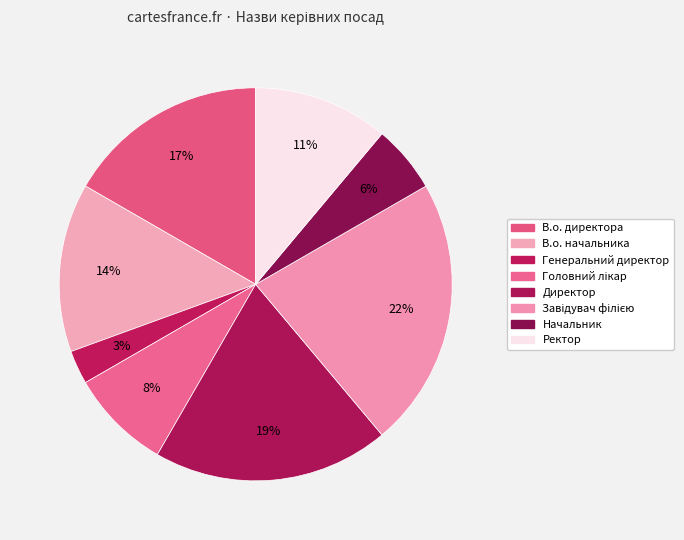

How many slices are in this pie chart?

8